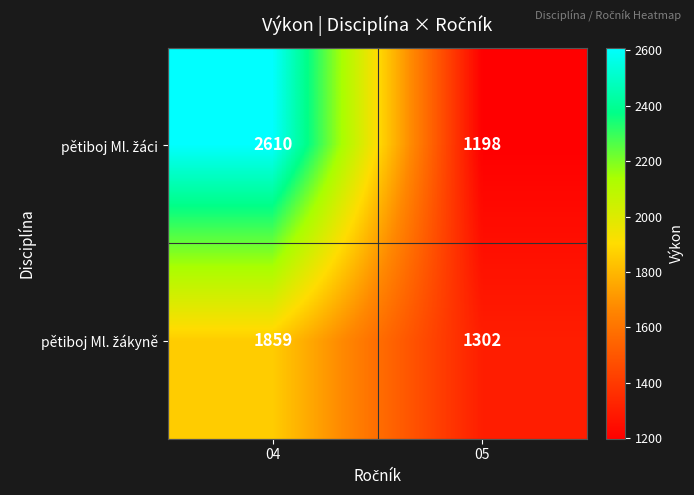

Which category has the highest value across all series?

04